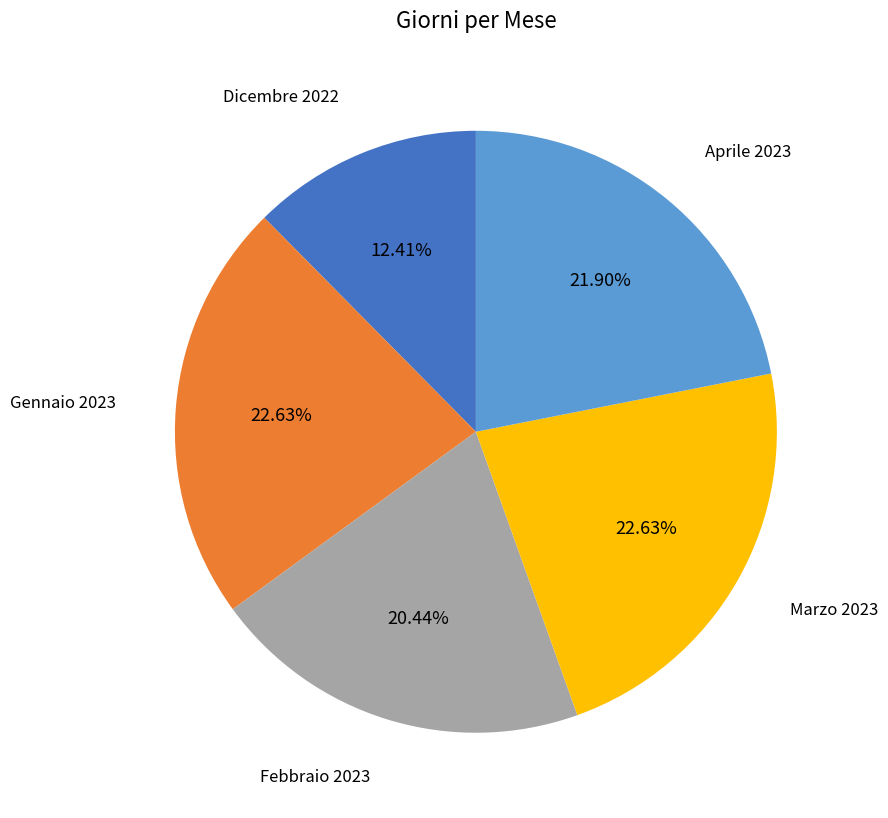

Does any single category account for the majority?

No